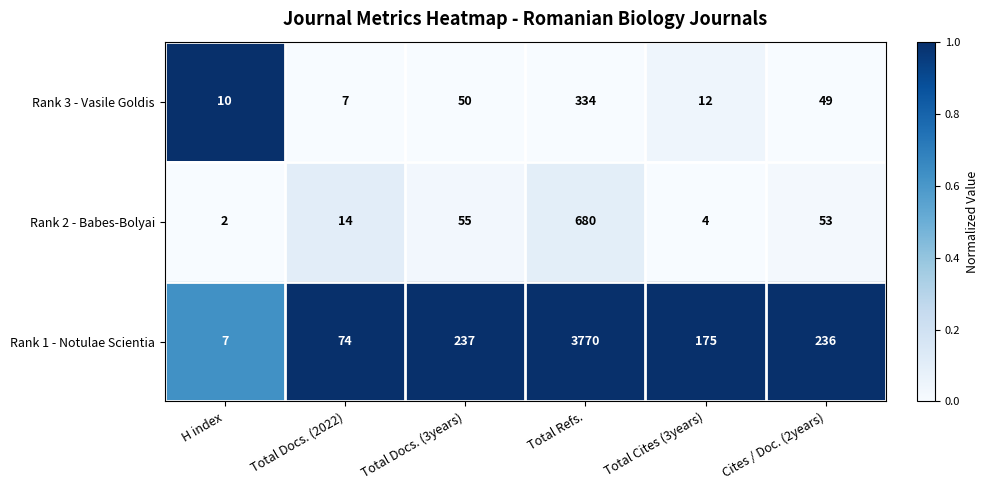

Reading left to right, extract all data points from this chart.

Rank 3 - Vasile Goldis: H index=10	Total Docs. (2022)=7	Total Docs. (3years)=50	Total Refs.=334	Total Cites (3years)=12	Cites / Doc. (2years)=49
Rank 2 - Babes-Bolyai: H index=2	Total Docs. (2022)=14	Total Docs. (3years)=55	Total Refs.=680	Total Cites (3years)=4	Cites / Doc. (2years)=53
Rank 1 - Notulae Scientia: H index=7	Total Docs. (2022)=74	Total Docs. (3years)=237	Total Refs.=3770	Total Cites (3years)=175	Cites / Doc. (2years)=236